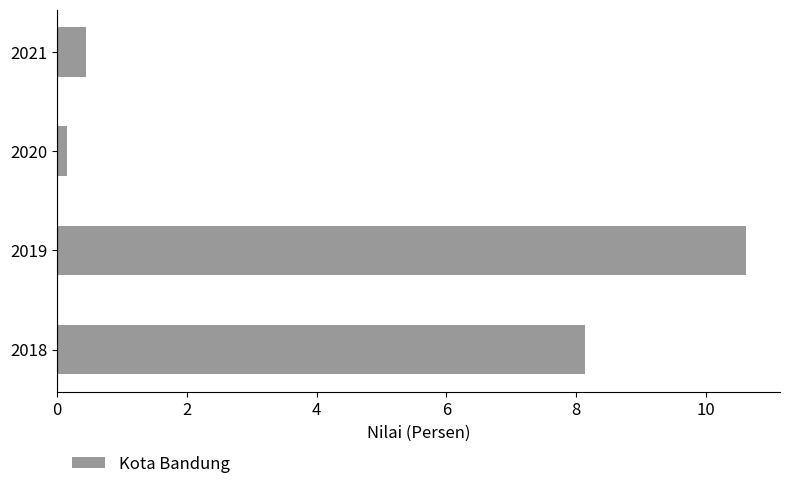

The chart shows a value of 0.2 at 2020. True or false?

True